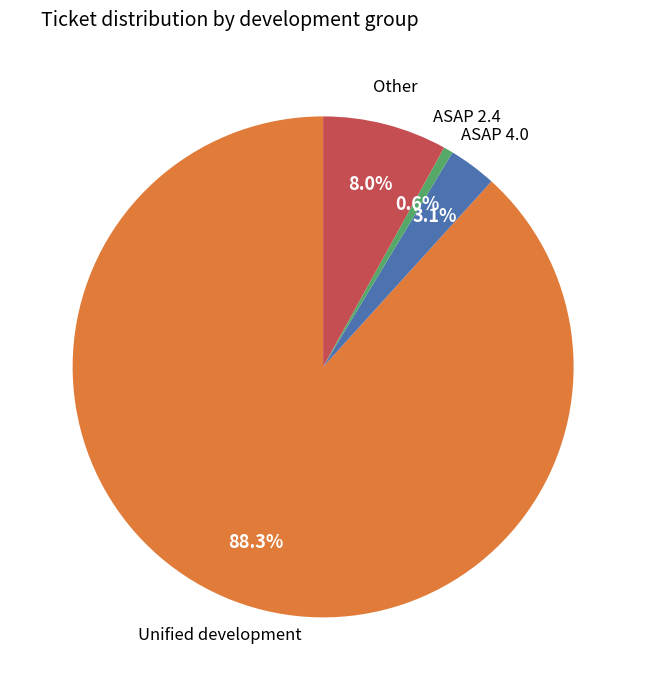

To the nearest percent, what is the difference between the largest and smallest slice percentages?

88%